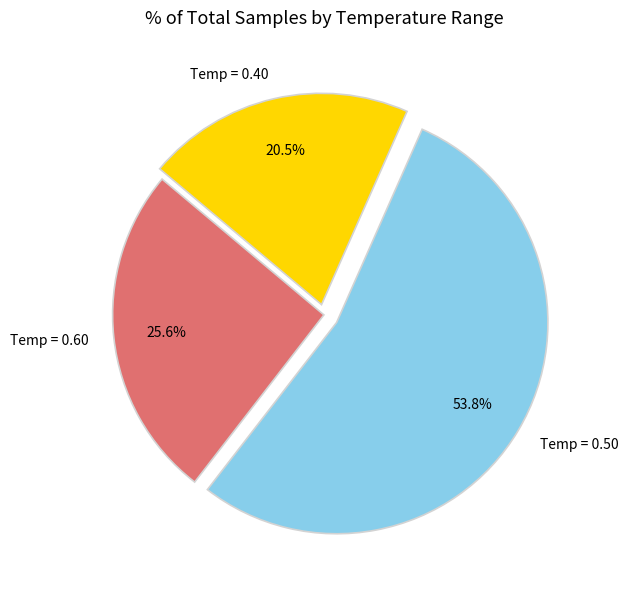

What is the smallest slice in the pie chart?

Temp = 0.40